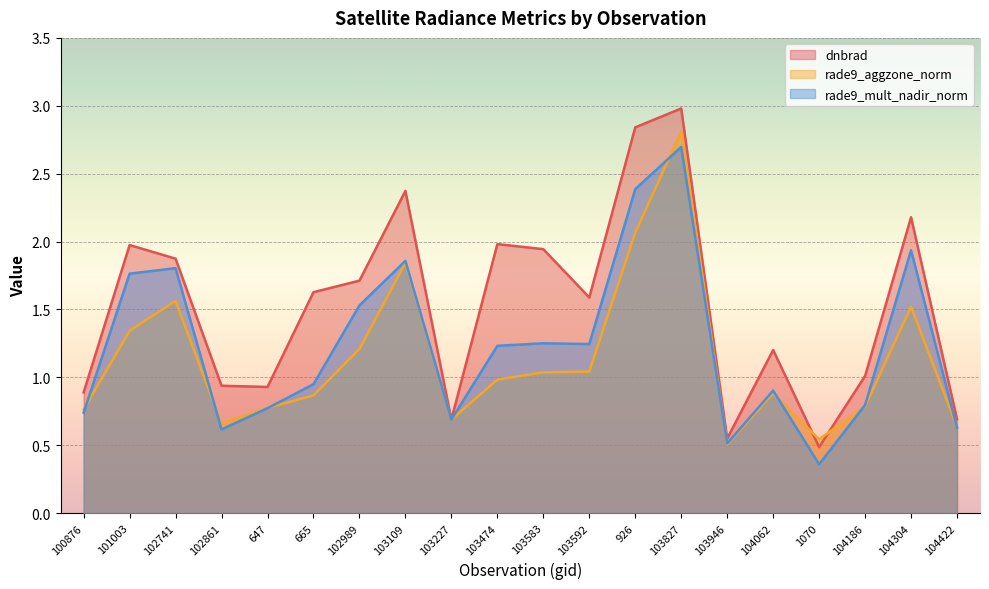

The value of rade9_aggzone_norm at 104304 is 2.2. True or false?

False